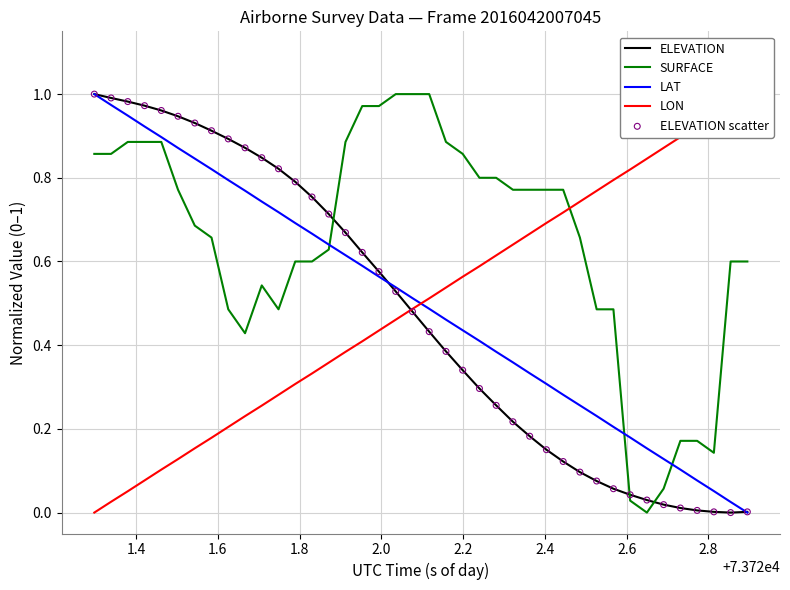

Which series ends up on top after the final intersection of ELEVATION and SURFACE?

SURFACE